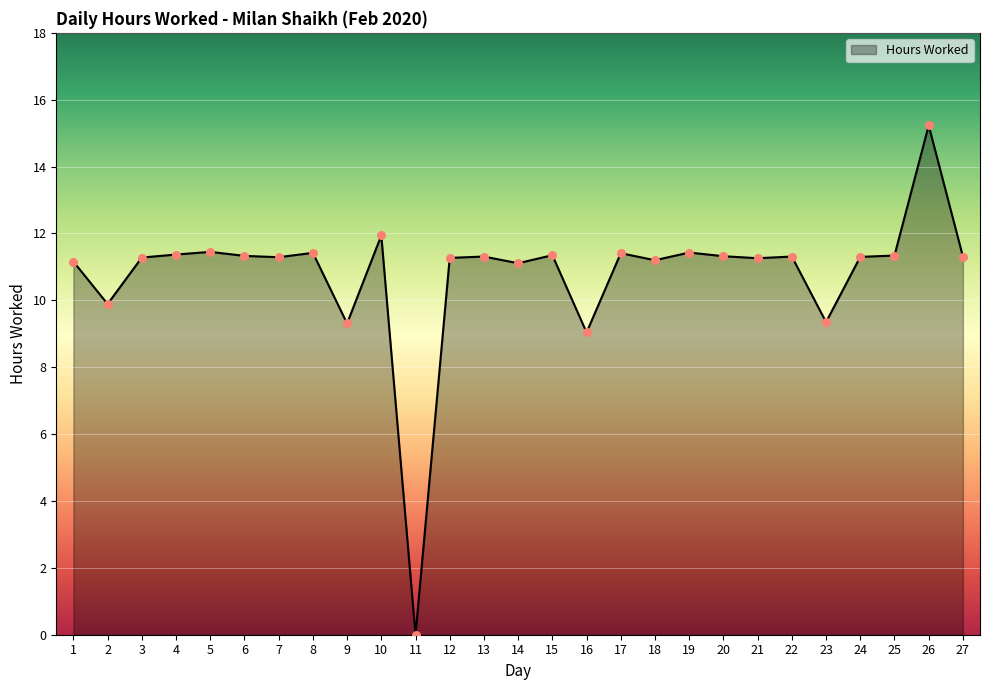

Approximately how many times larger is the value at 21 compared to 14?

1.0